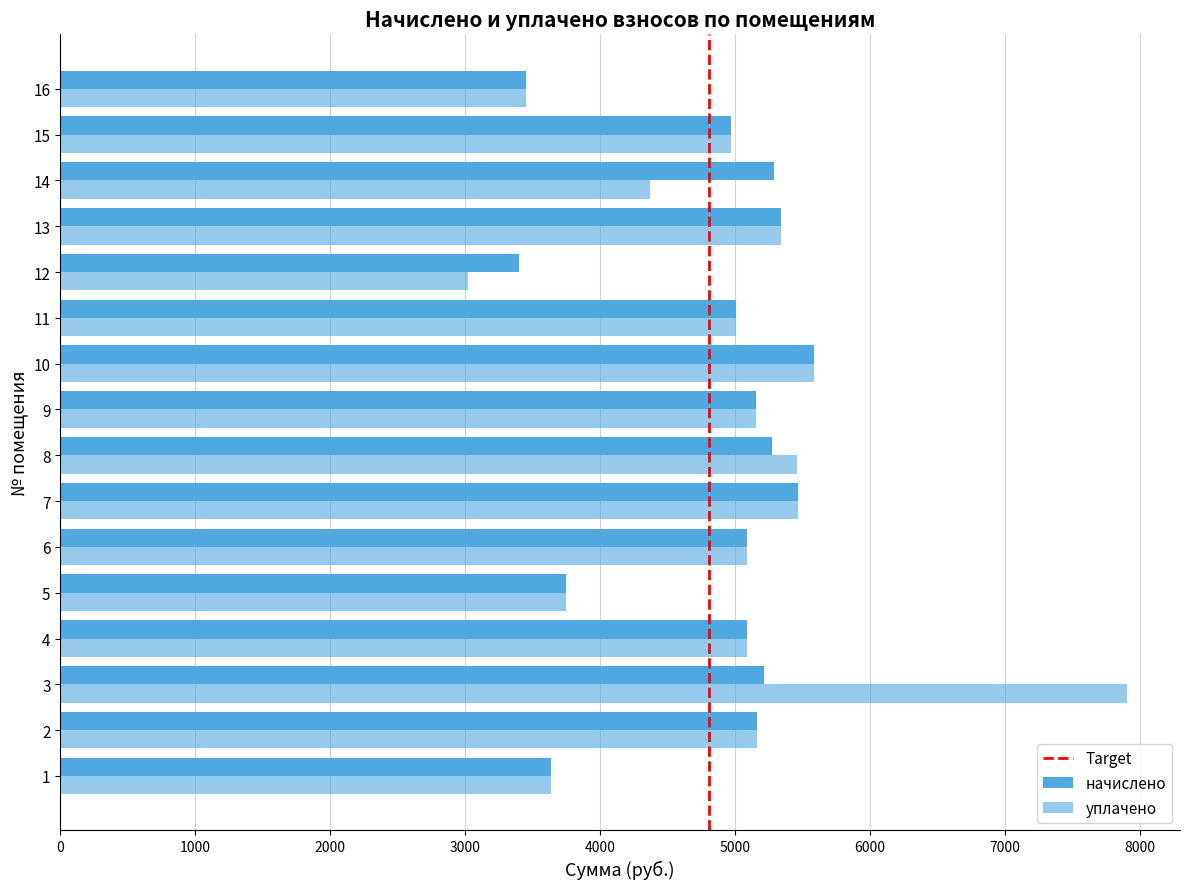

How many values in the начислено series are below 5154?

8